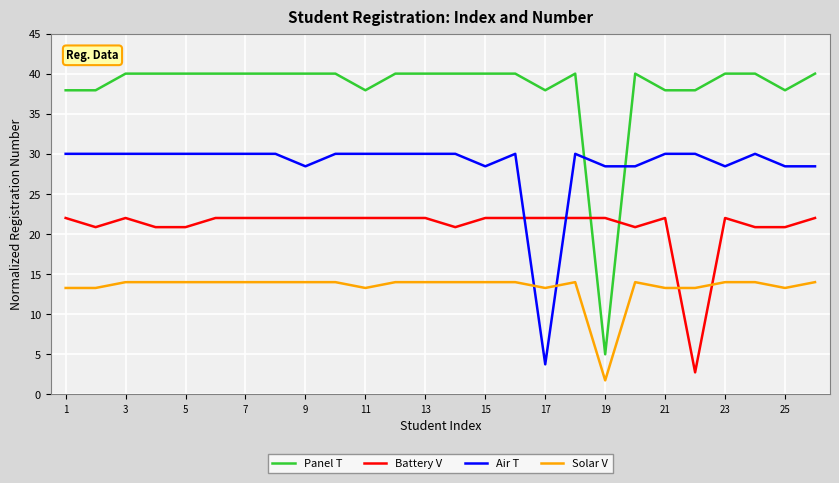

Which series has the largest total across all categories?

Panel T